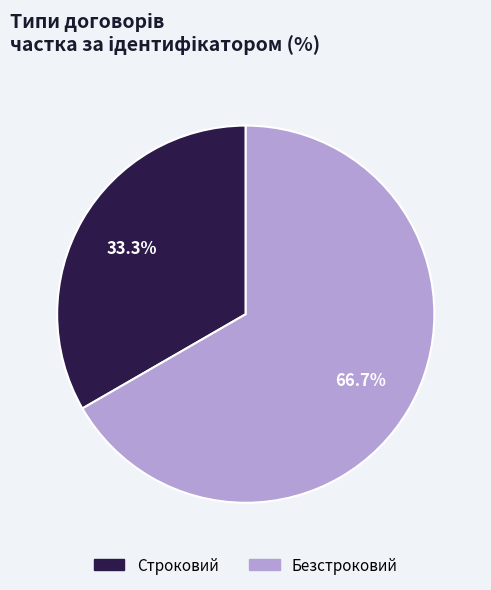

How many slices are in this pie chart?

2